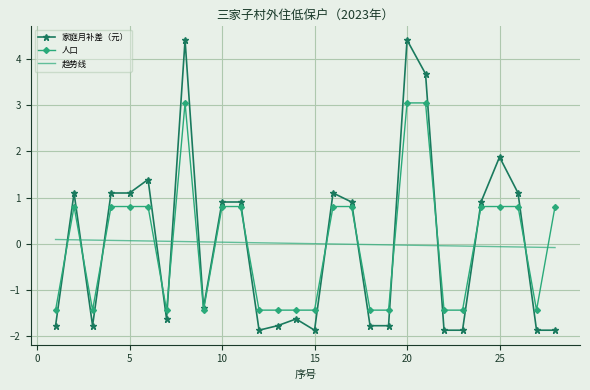

Which series has the widest spread of values?

家庭月补差（元）